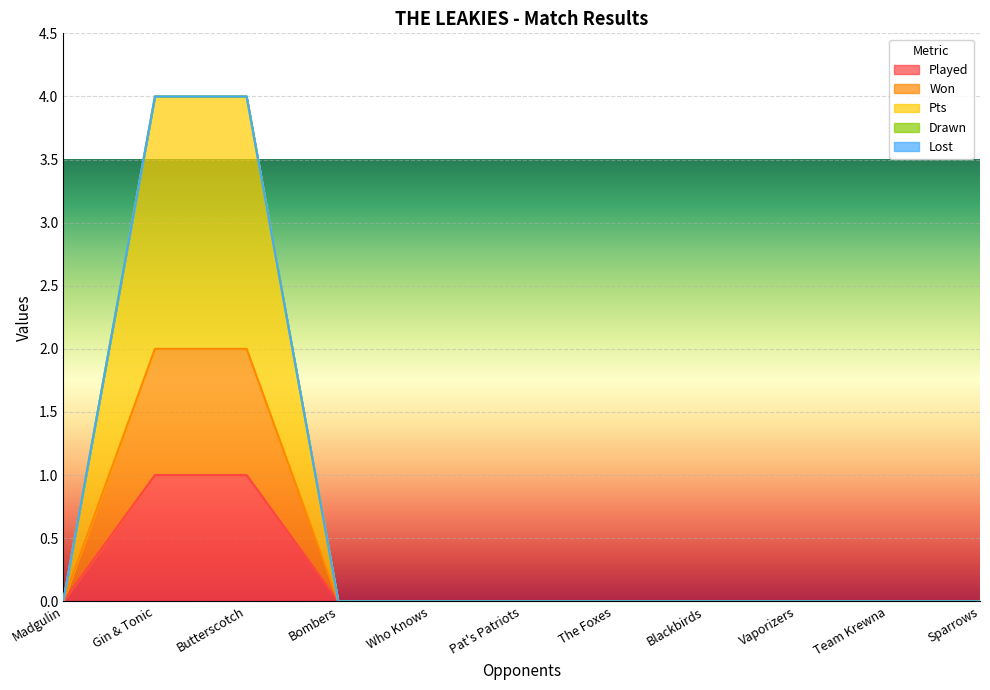

True or false: Won and Pts cross at least once.

False